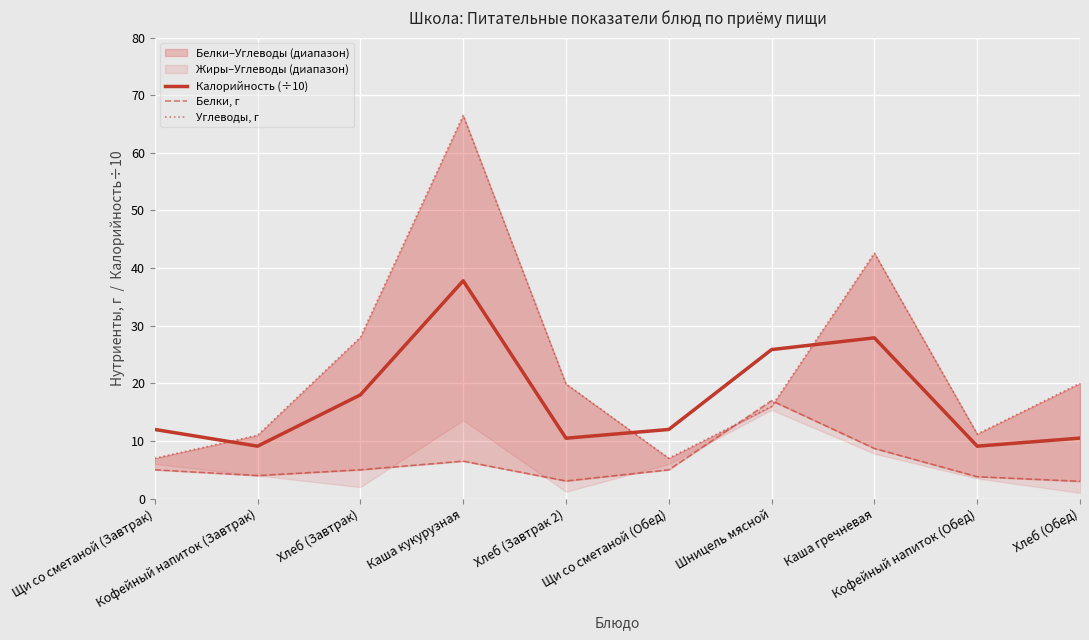

Is this an area chart (filled region under the line)?

No